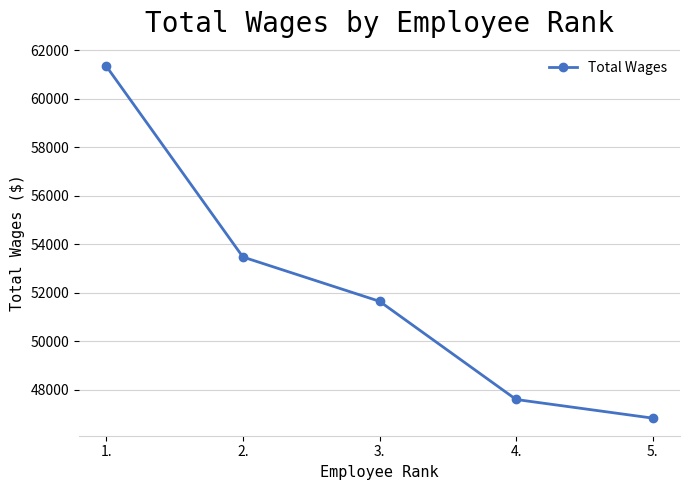

What is the sum of all values?

260851